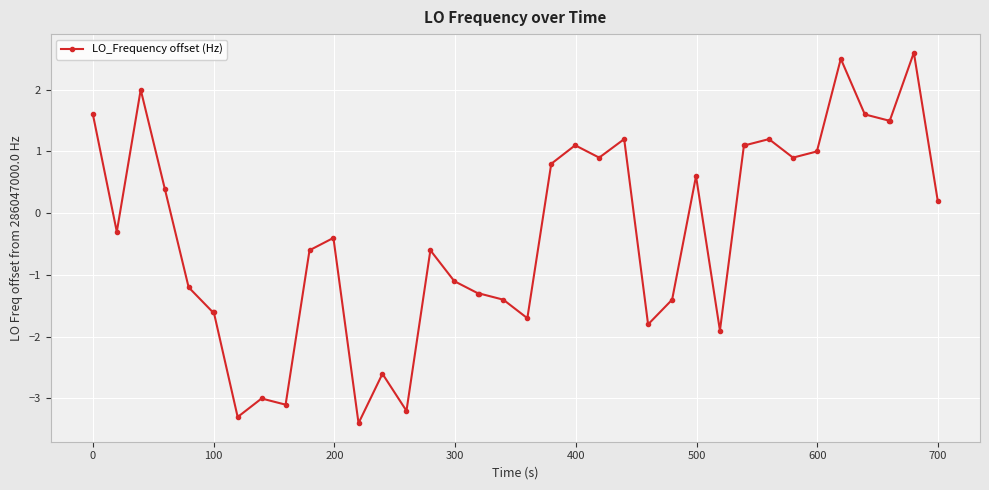

What is the sum of all values?

-13.0